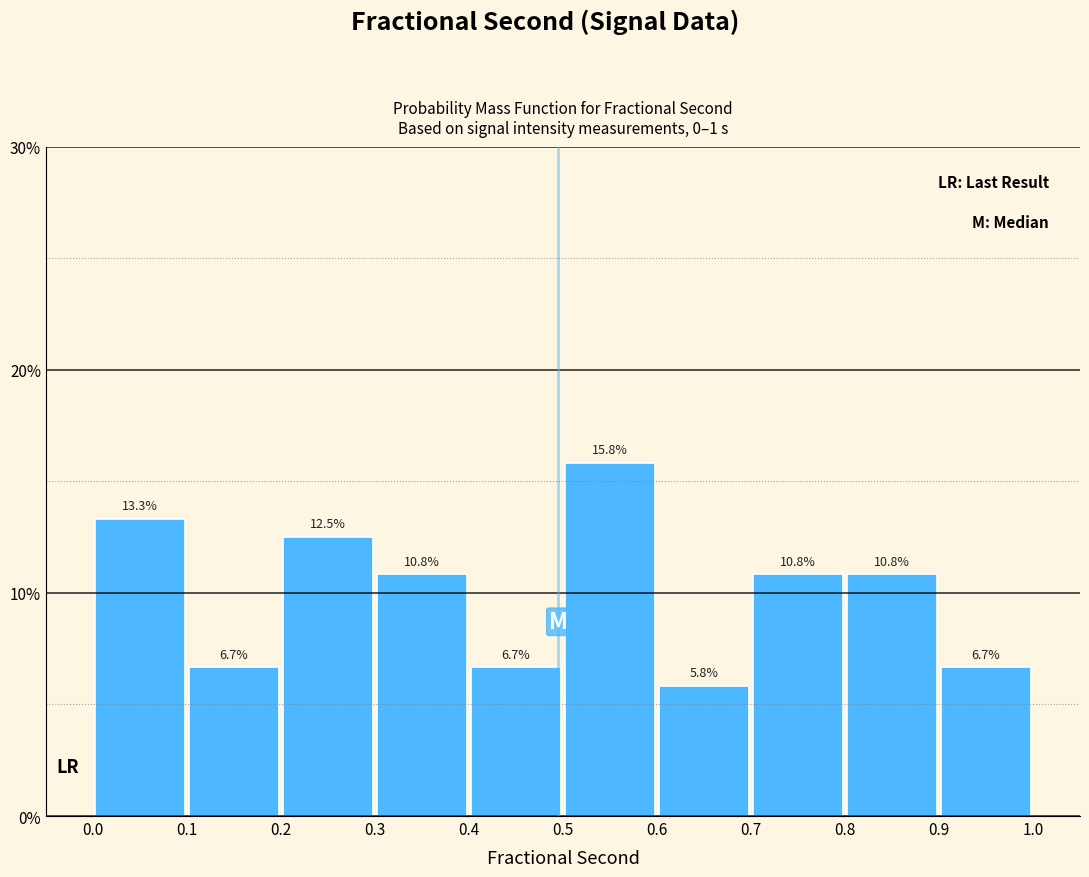

How tall is the bar that spans 0.7 to 0.8 on the x-axis?

10.8